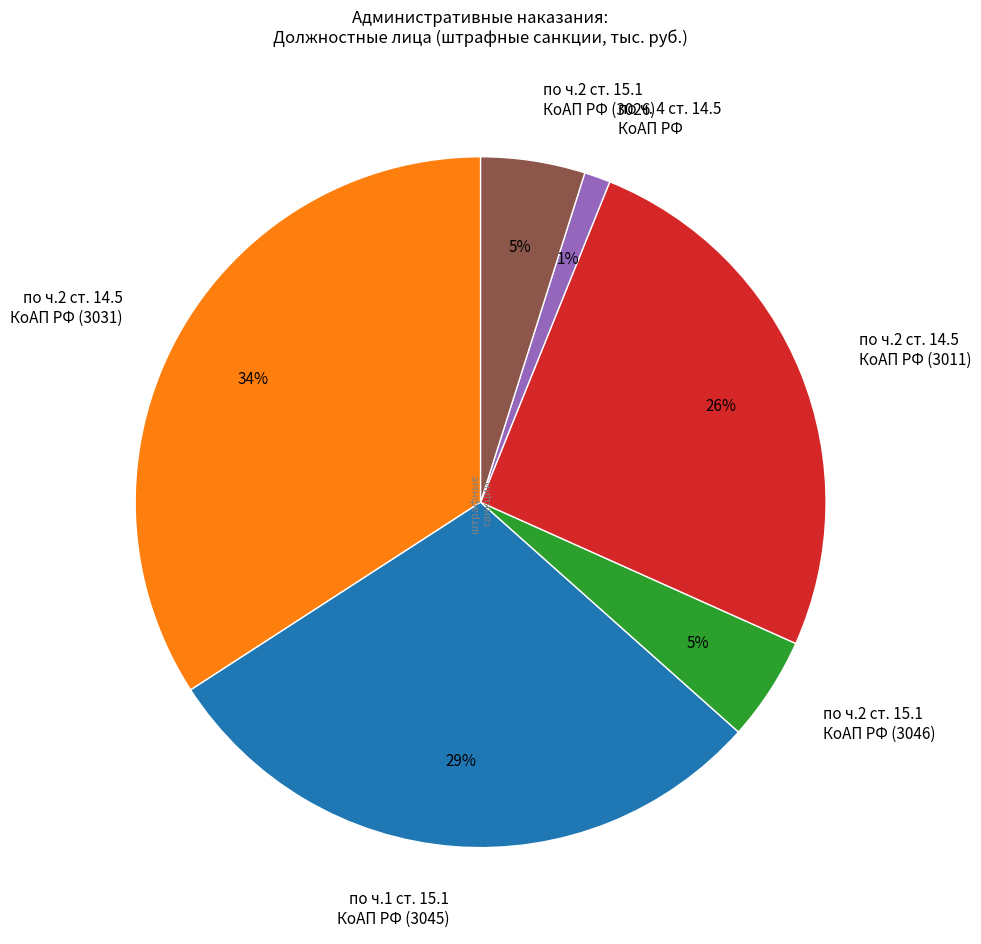

To the nearest percent, what percentage of the pie is по ч.1 ст. 15.1 КоАП РФ (3045)?

29%